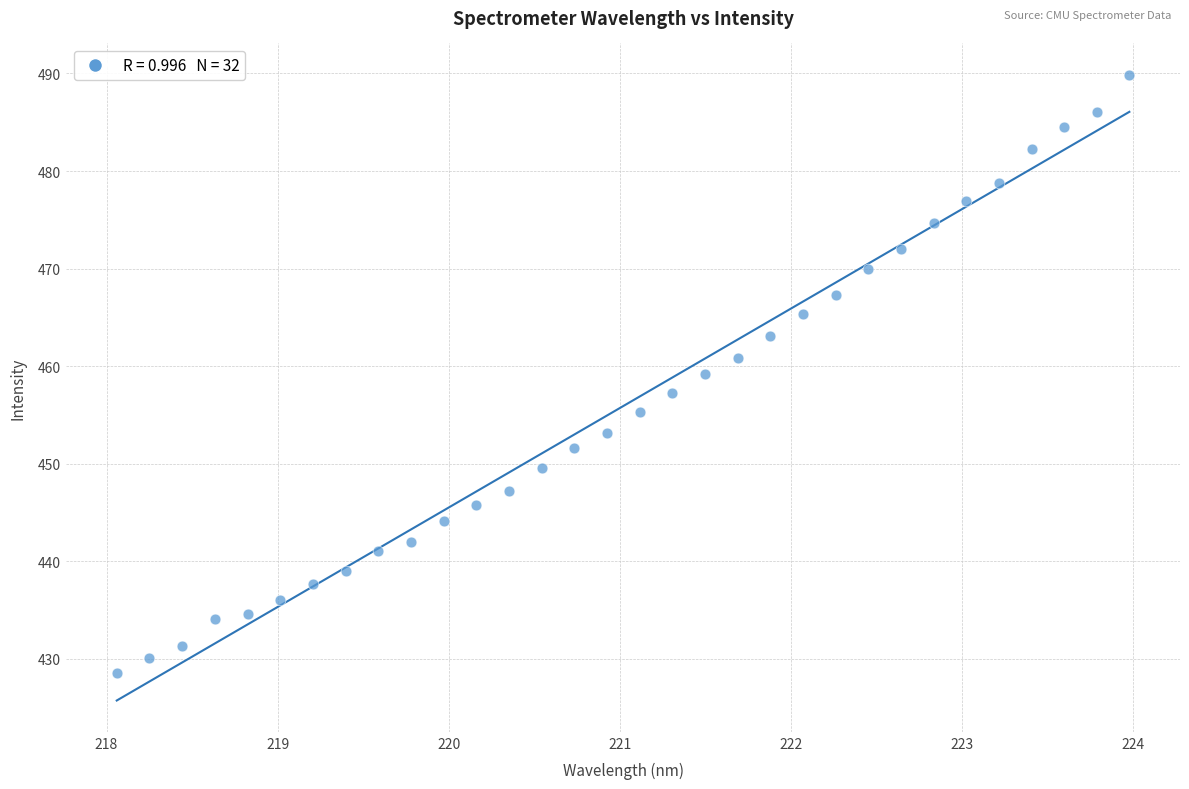

What is the range of Y values (max minus min)?

61.3